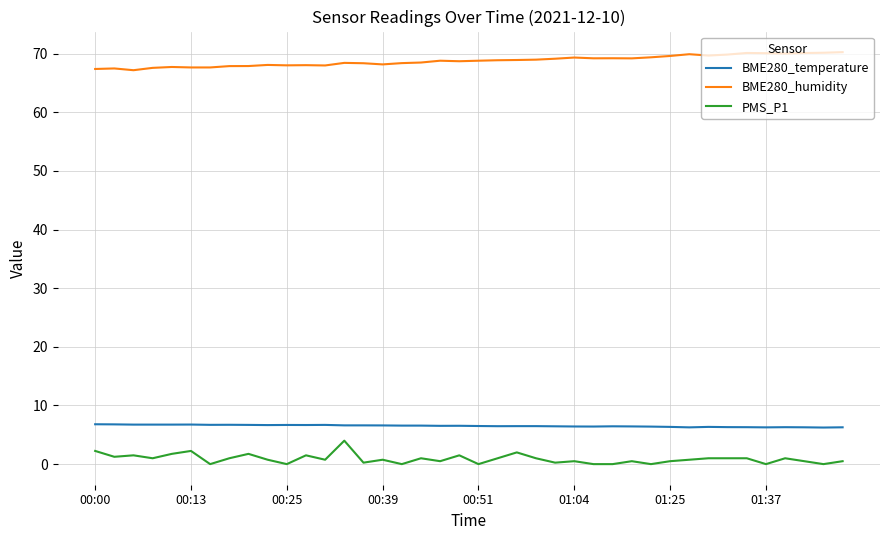

True or false: BME280_humidity and PMS_P1 intersect in this chart.

False